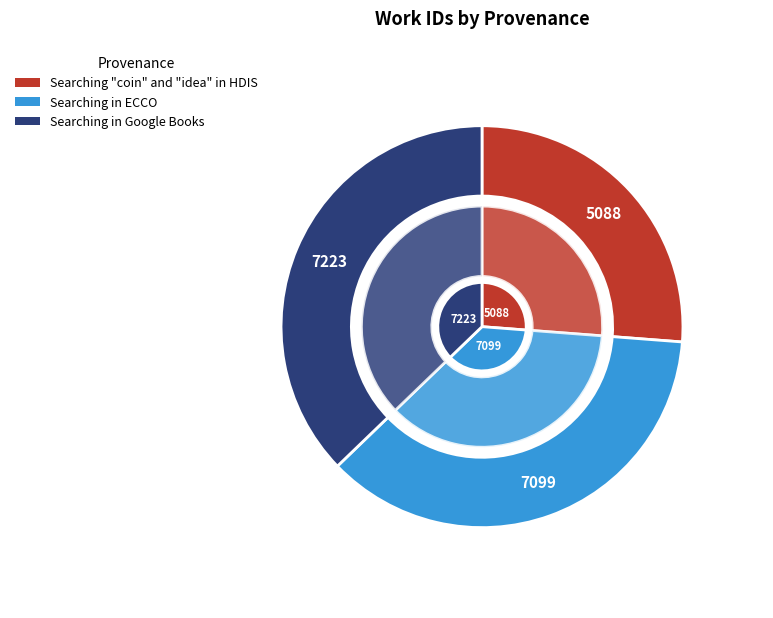

Rank the categories by value from lowest to highest.

Searching "coin" and "idea" in HDIS, Searching in ECCO, Searching in Google Books